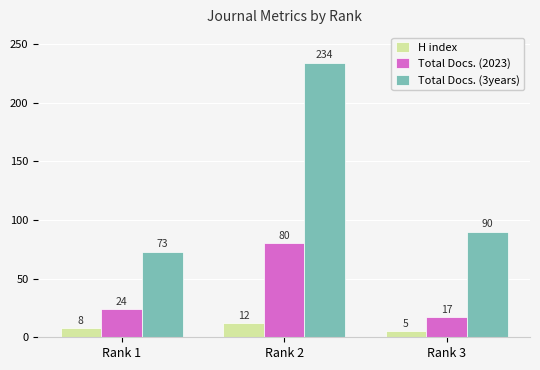

Which series has the widest spread of values?

Total Docs. (3years)